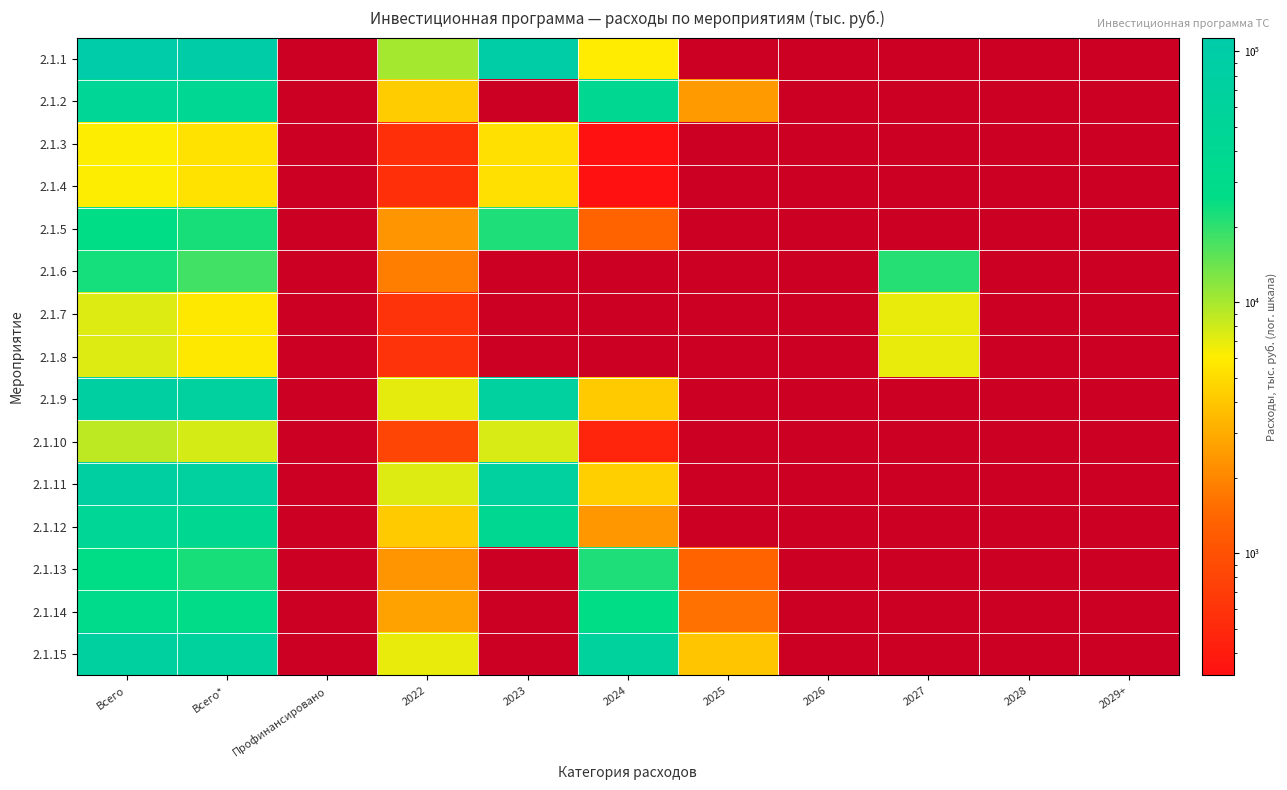

True or false: 2.1.2 has a value of 2490.0 at 2025.

True